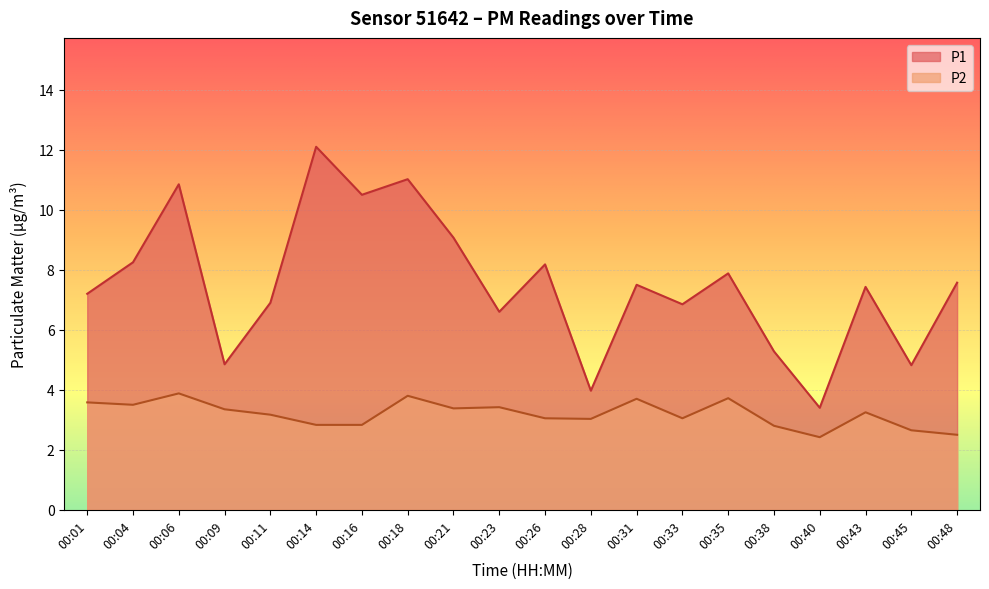

The value of P2 at 00:18 is 5.4. True or false?

False